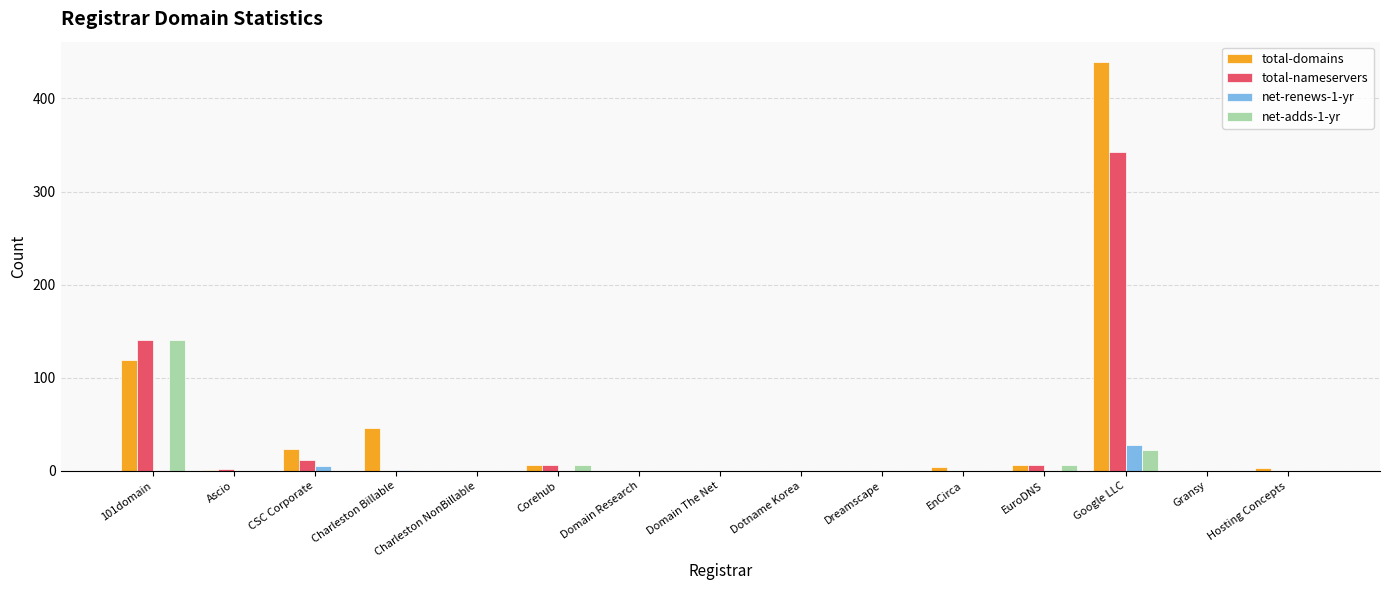

True or false: net-adds-1-yr has a value of 0 at EnCirca.

True